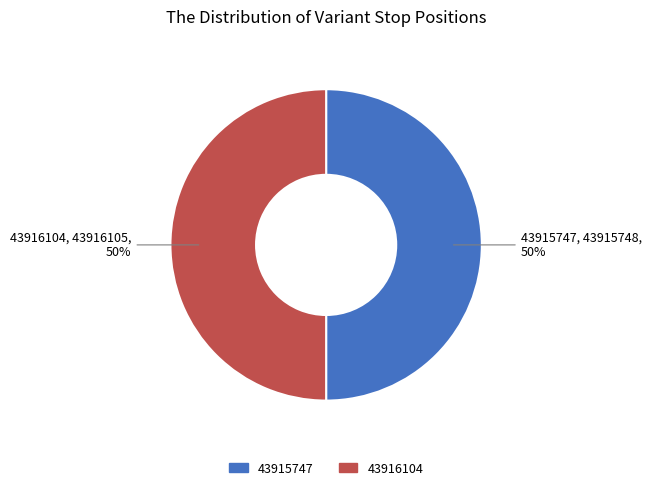

What is the ratio of the value at 43916104 to the value at 43915747?

1.0